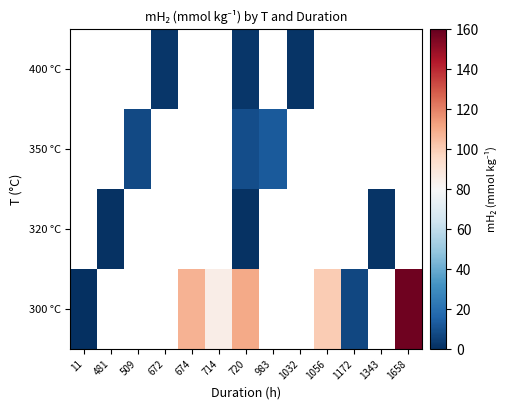

Between 481 and 1343, which is larger?

1343